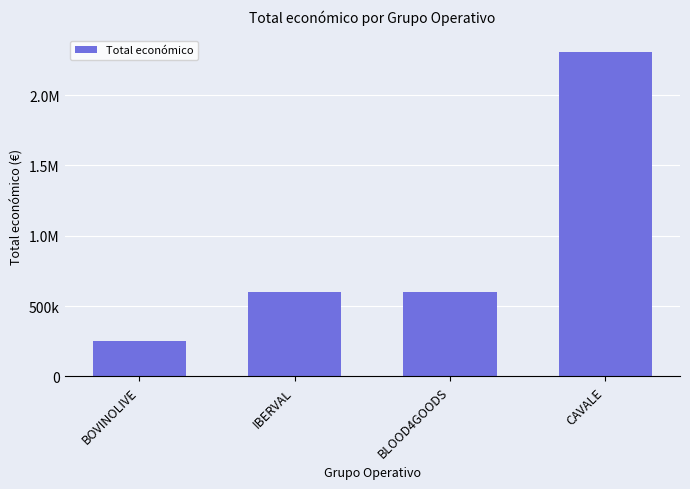

Rank the categories by value from highest to lowest.

CAVALE, BLOOD4GOODS, IBERVAL, BOVINOLIVE